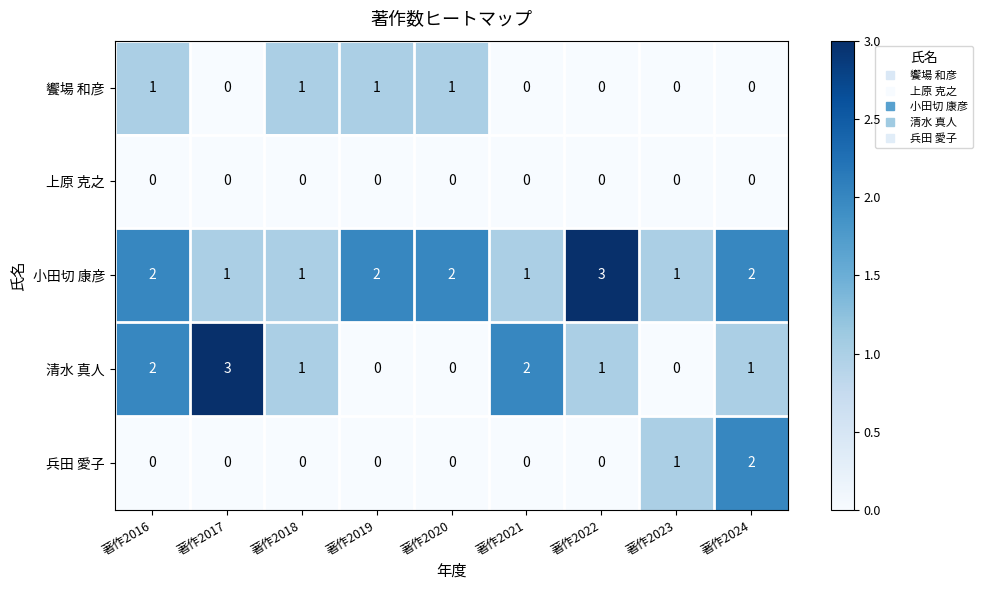

What is the total value across all series at 著作2024?

5